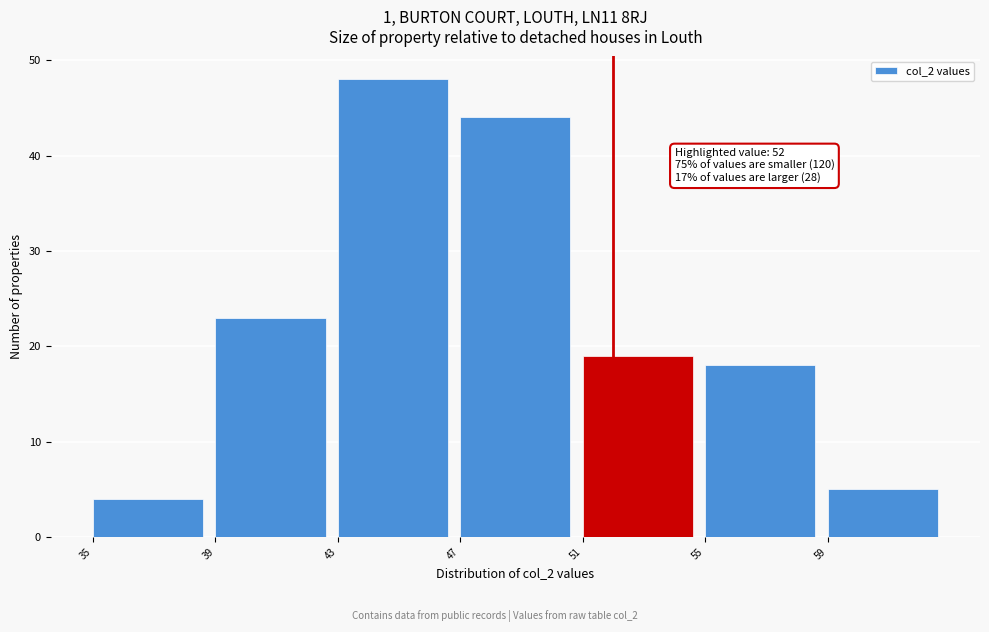

Which range on the x-axis has the tallest bar?

43 to 47